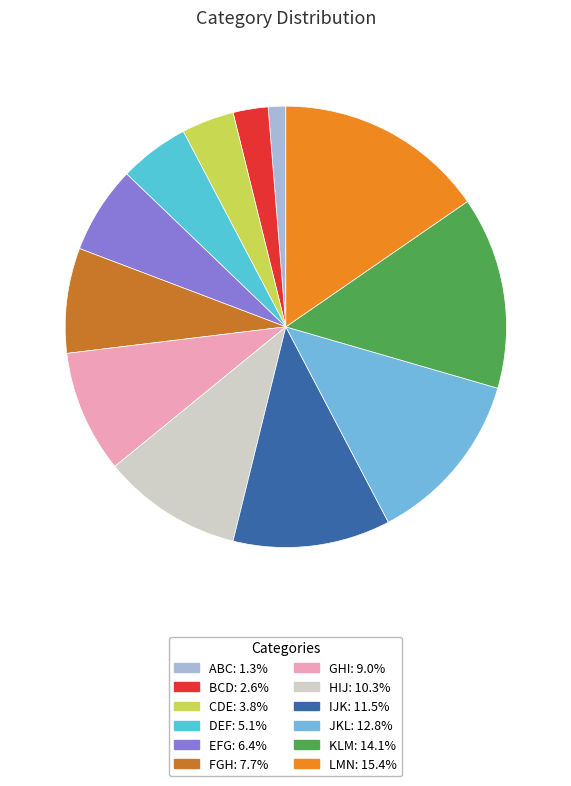

How many slices are in this pie chart?

12